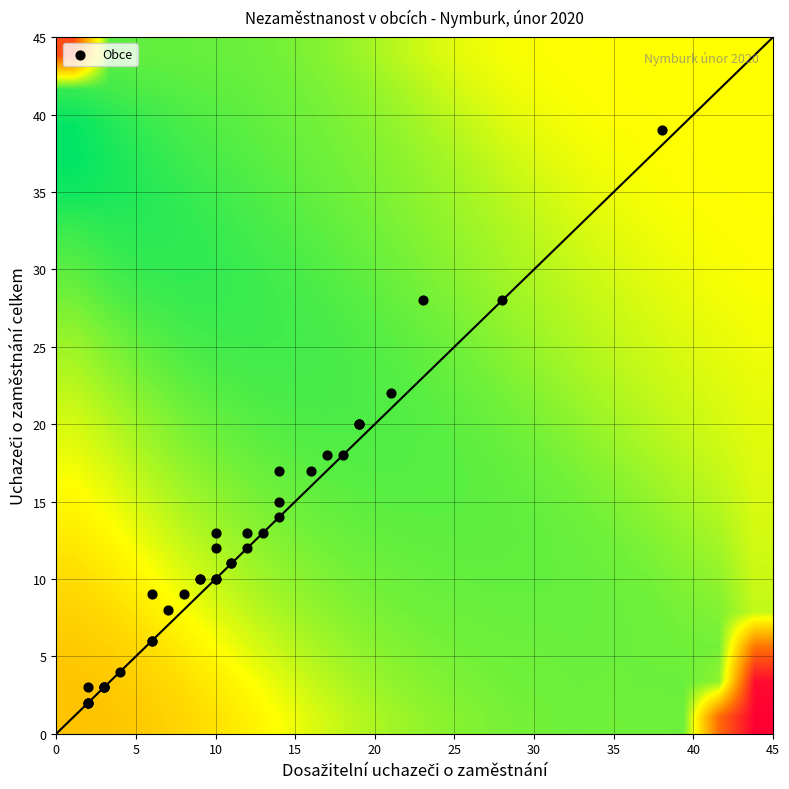

Where is podíl nearest to the value 3?

21